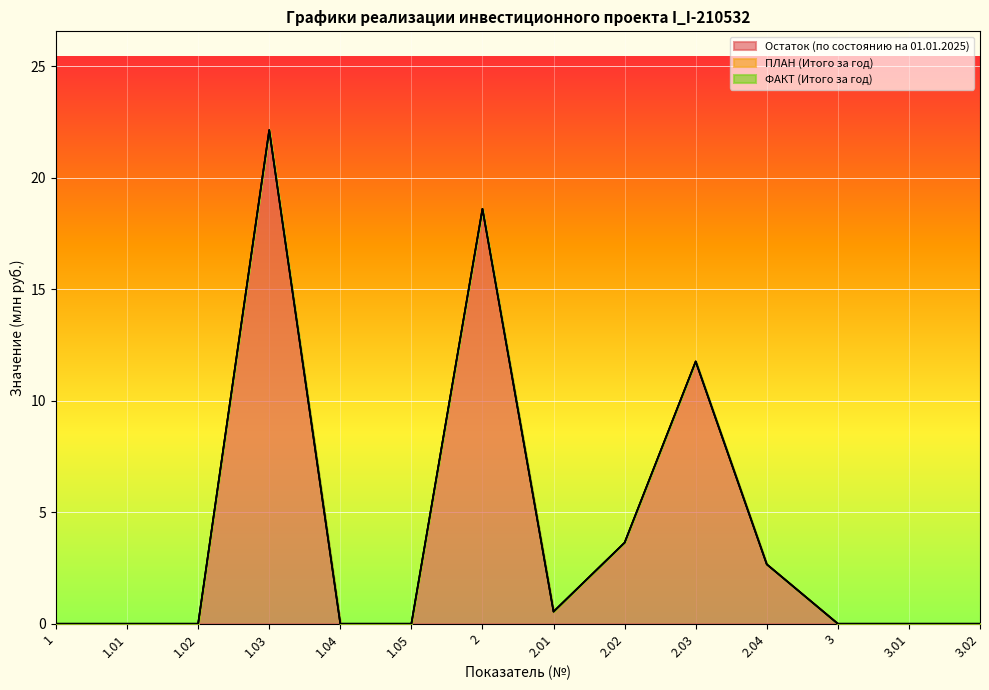

What is the spread (max minus min) of values at 1.03?

22.1